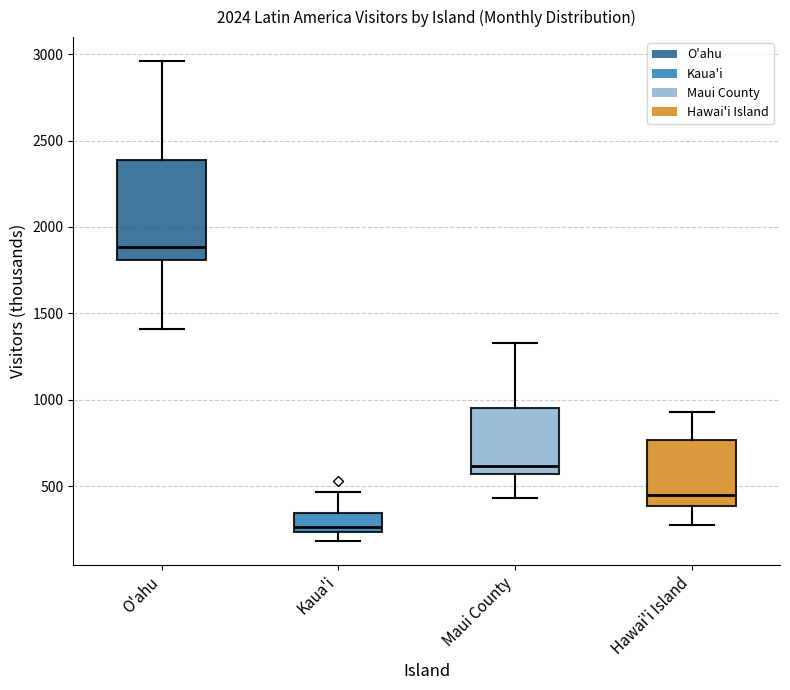

Which box's median line is the highest?

O'ahu